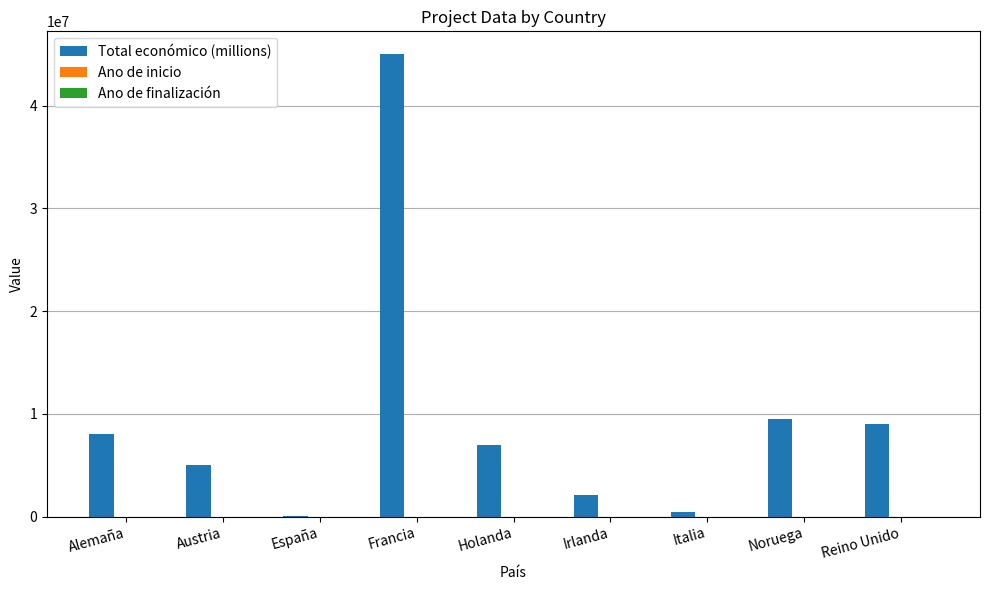

At which category does the chart reach its peak across all series?

Francia